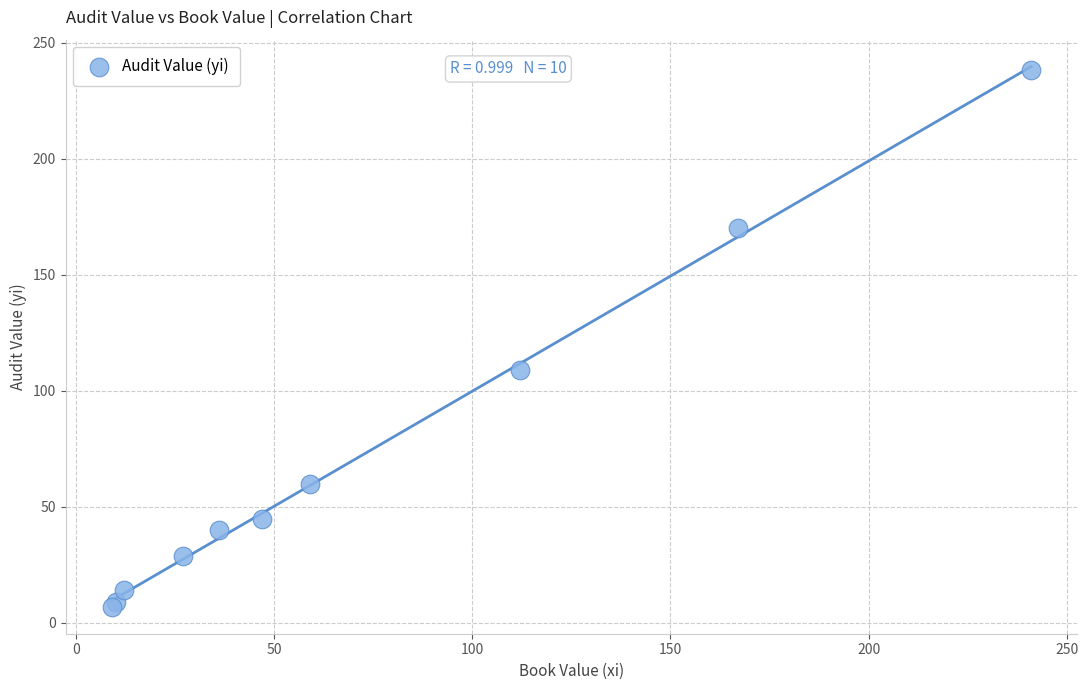

What Y value in the scatter plot is closest to 122?

109